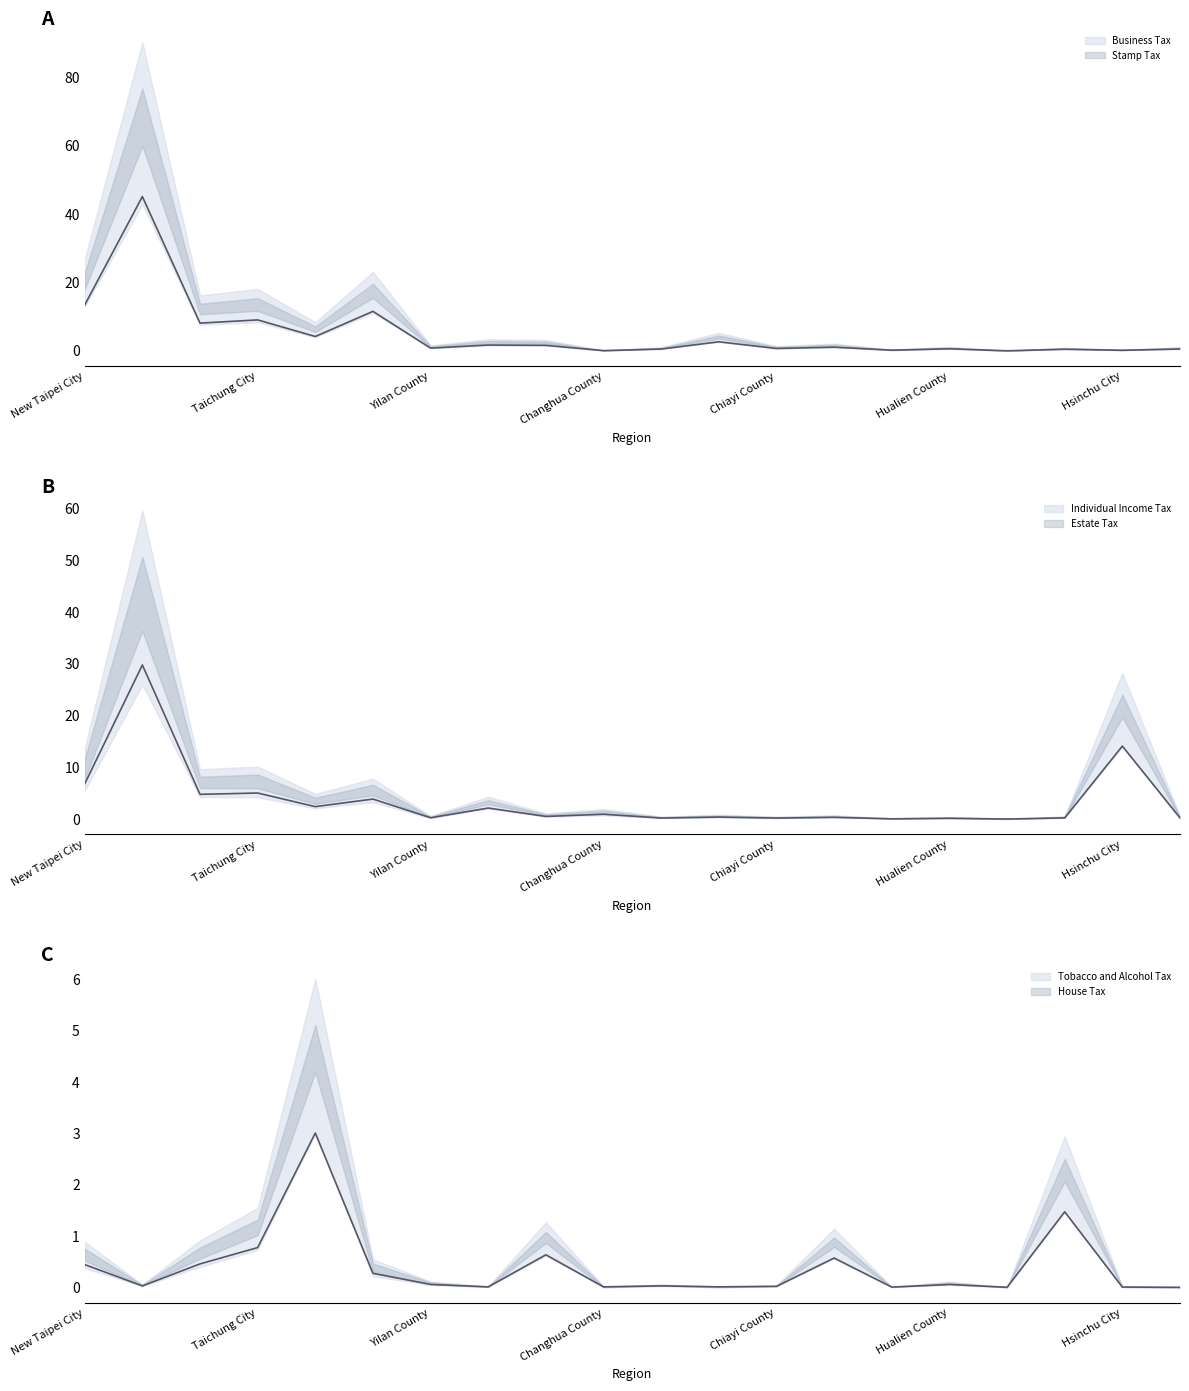

Rank the series at Chiayi County from highest to lowest value.

Business Tax, Individual Income Tax, Tobacco and Alcohol Tax